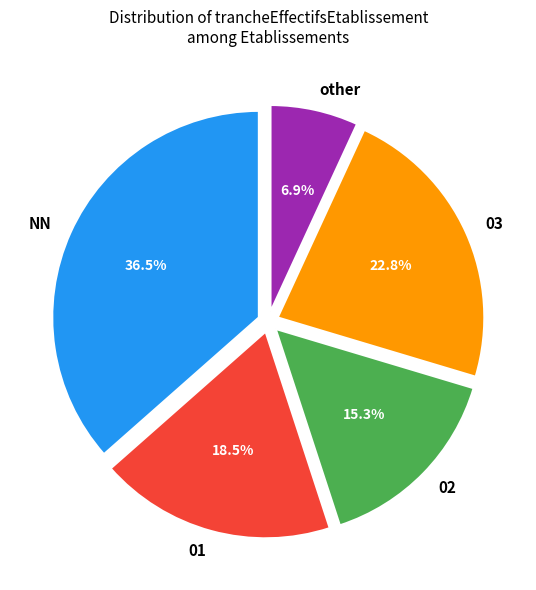

How much of the chart is everything except 03?

77.2%